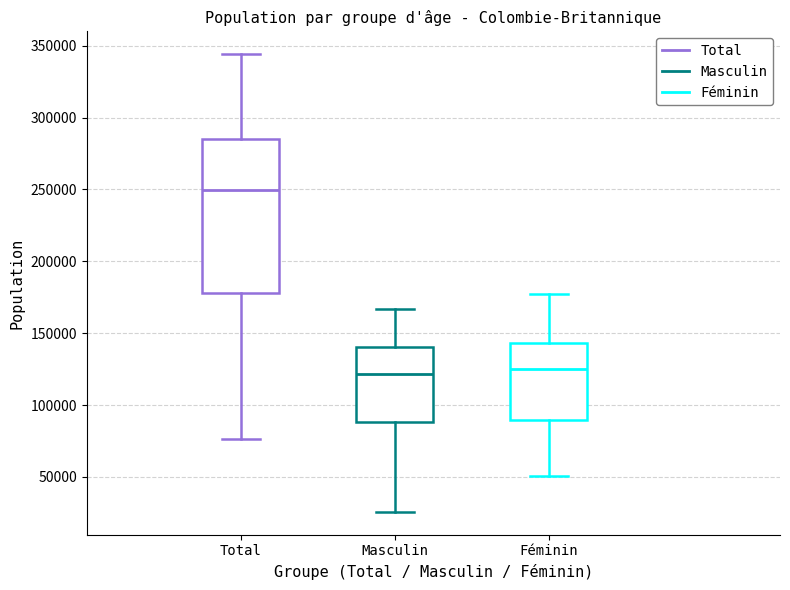

Which box has the highest median line?

Total